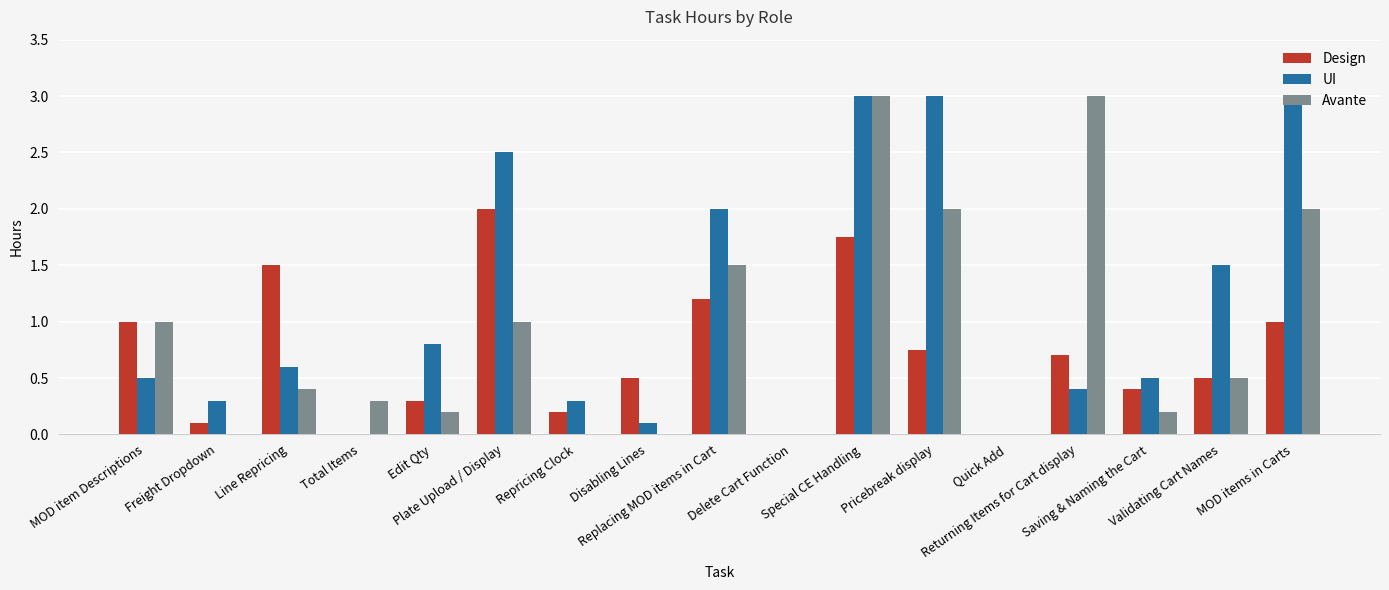

True or false: Avante has a value of 0.4 at Replacing MOD items in Cart.

False